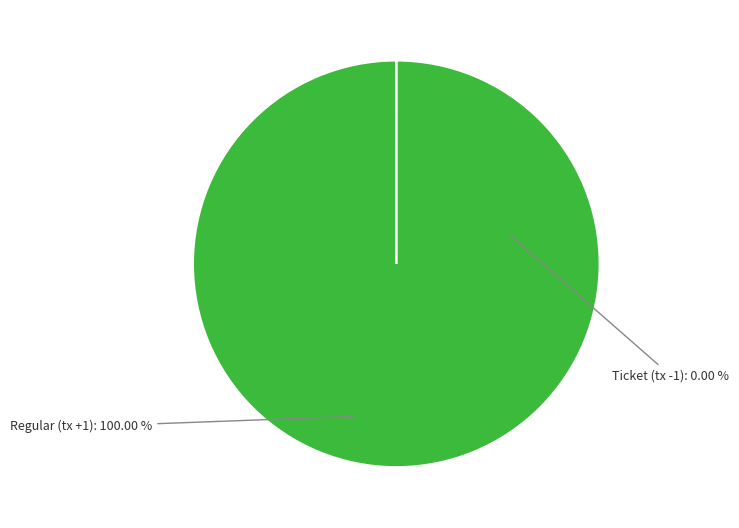

Is it true that Regular (tx +1) is 100% of the pie?

True